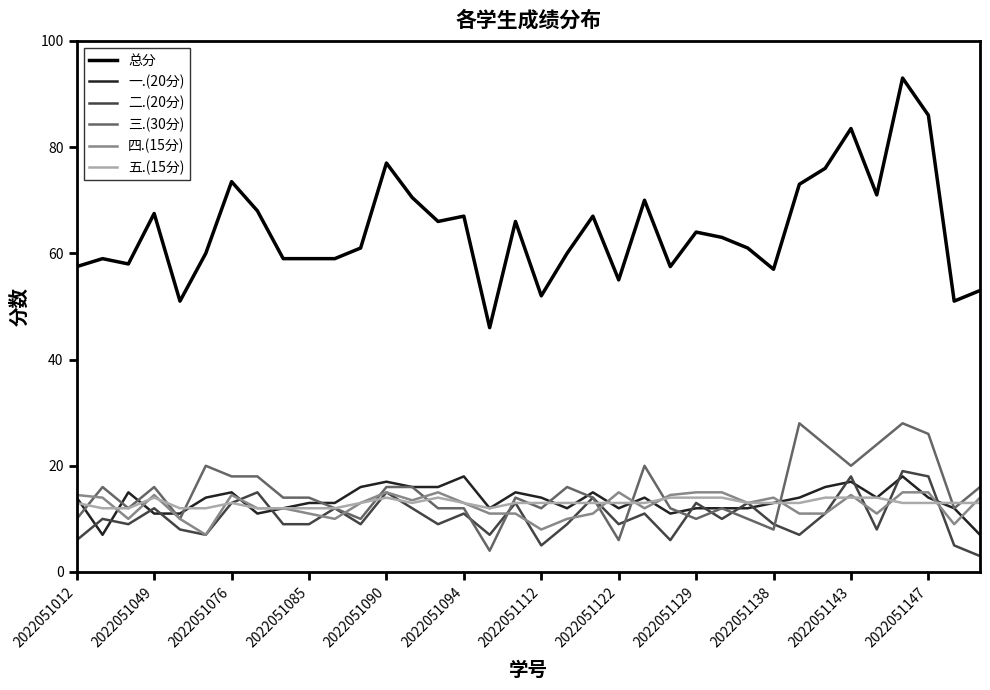

True or false: 总分 and 四.(15分) cross at least once.

False